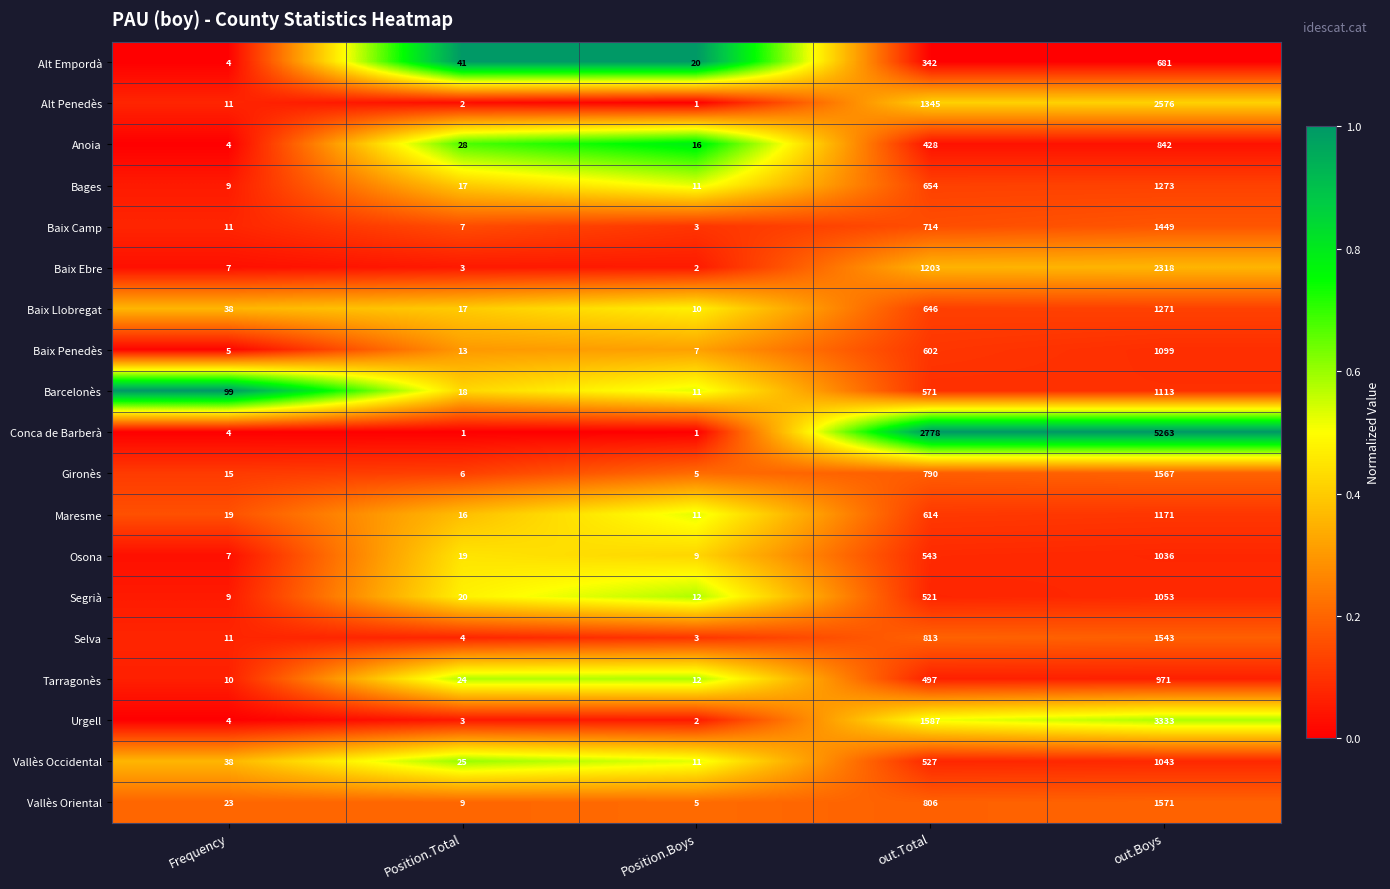

What is the average value of the Bages series?

393